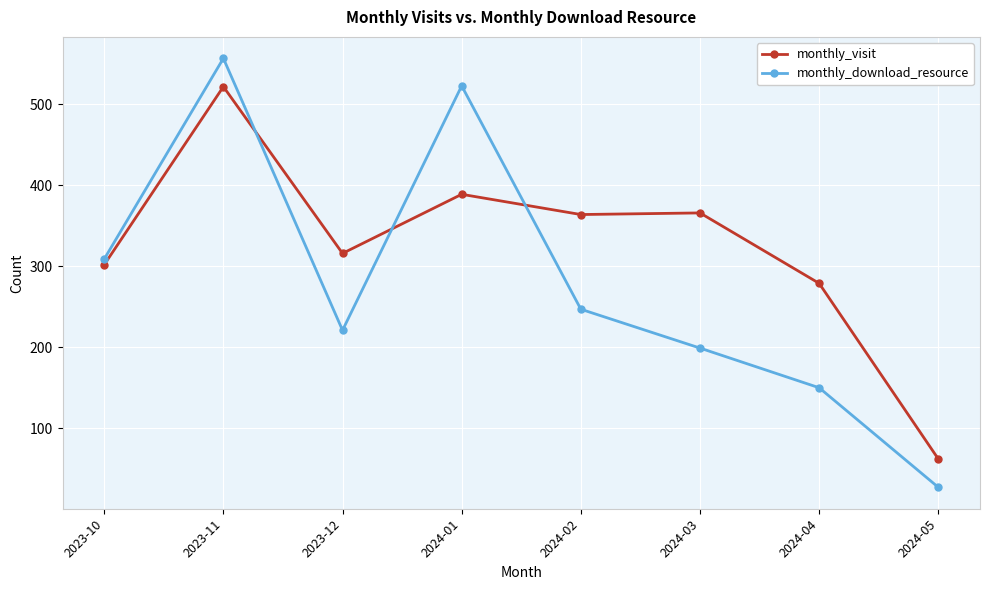

At how many categories does at least one series exceed 544?

1